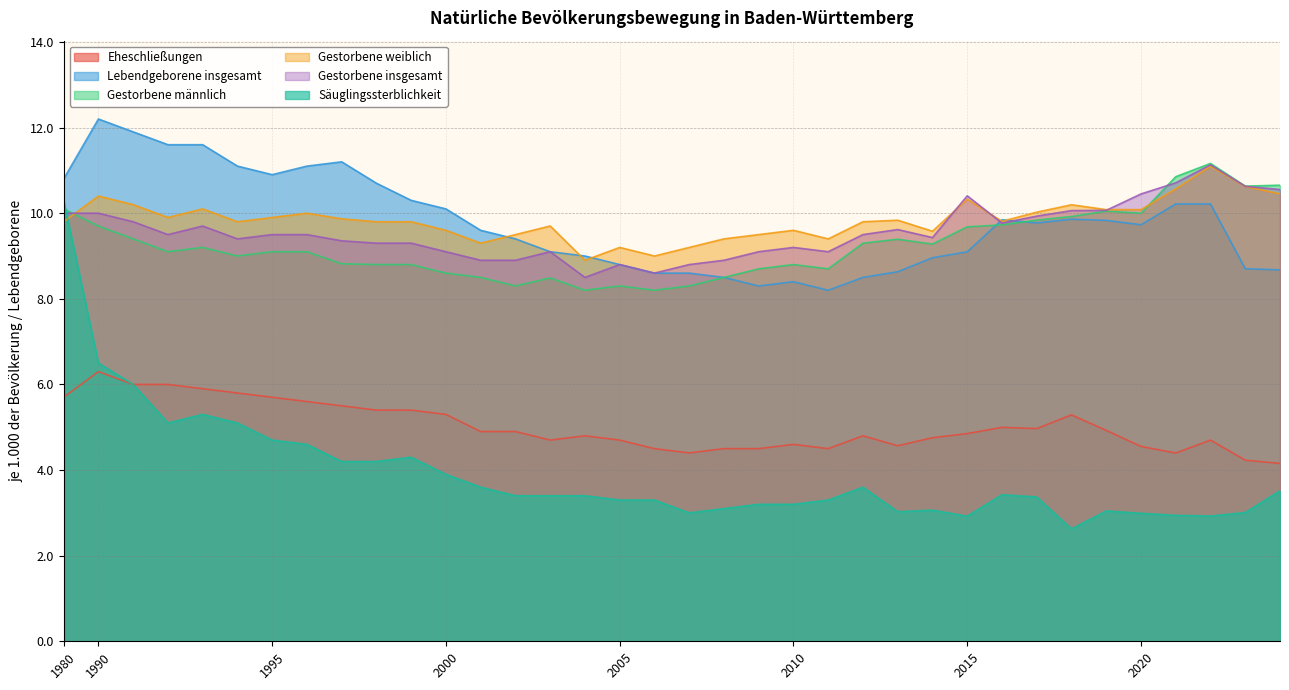

The value of Lebendgeborene insgesamt at 2010 is 13.0. True or false?

False